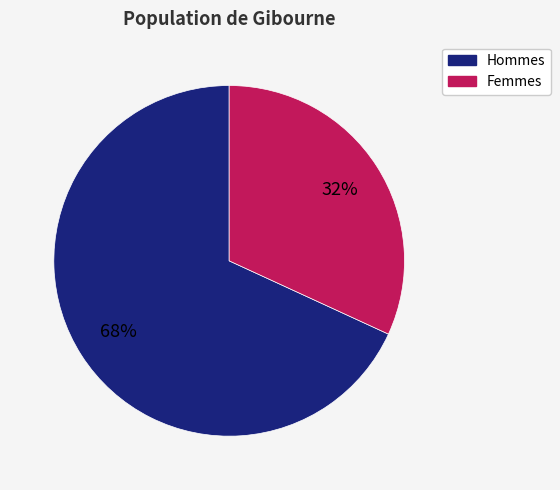

Is there any slice that represents more than half of the pie?

Yes